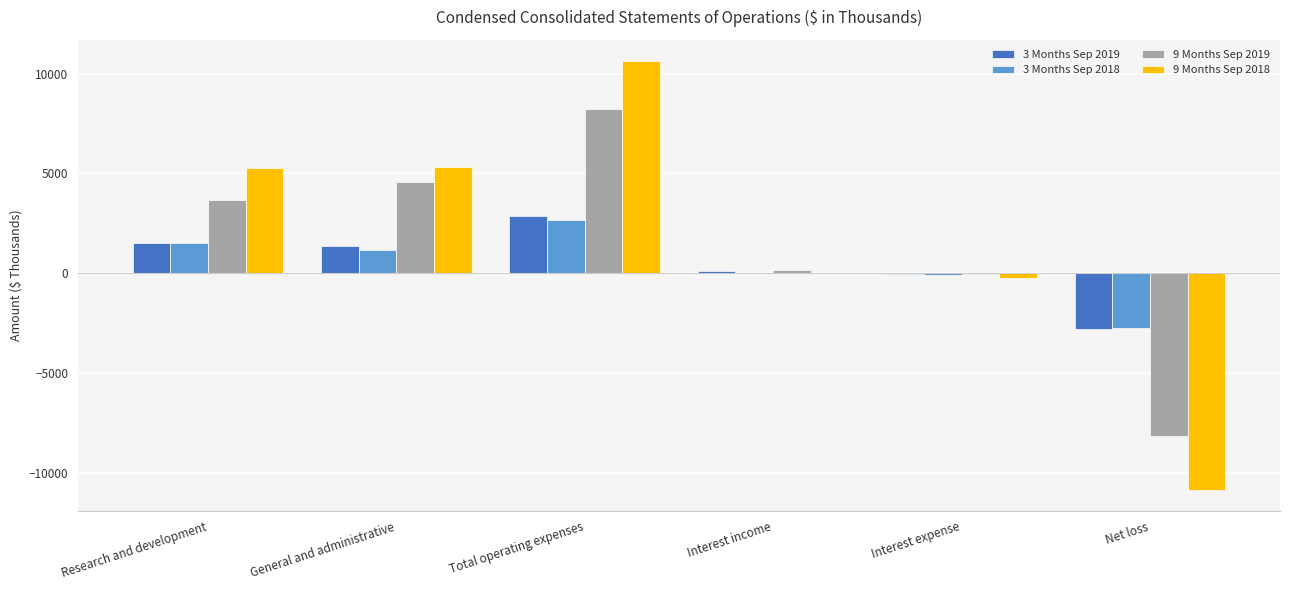

What is the total value across all series at Total operating expenses?

24410